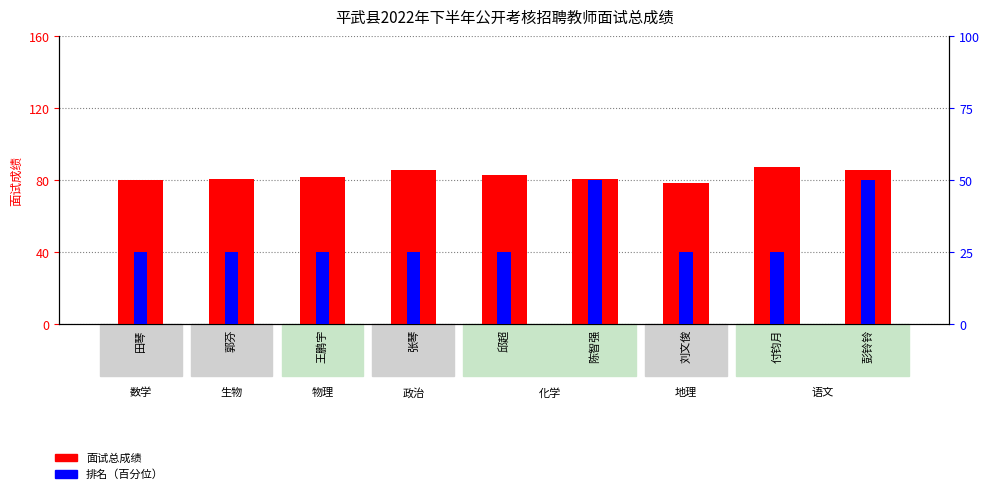

Between 郭芬 and 刘文俊, which is larger?

郭芬